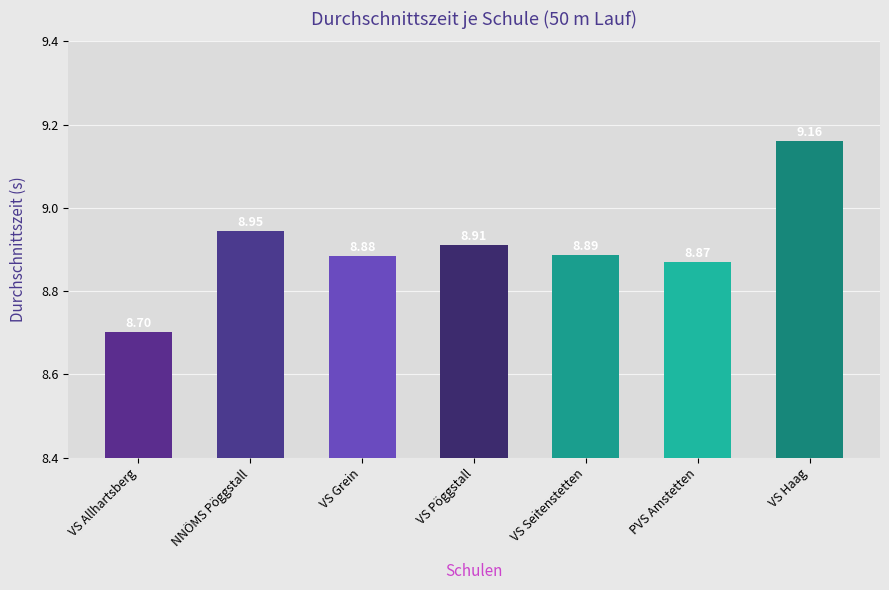

Does the chart contain any negative values?

No